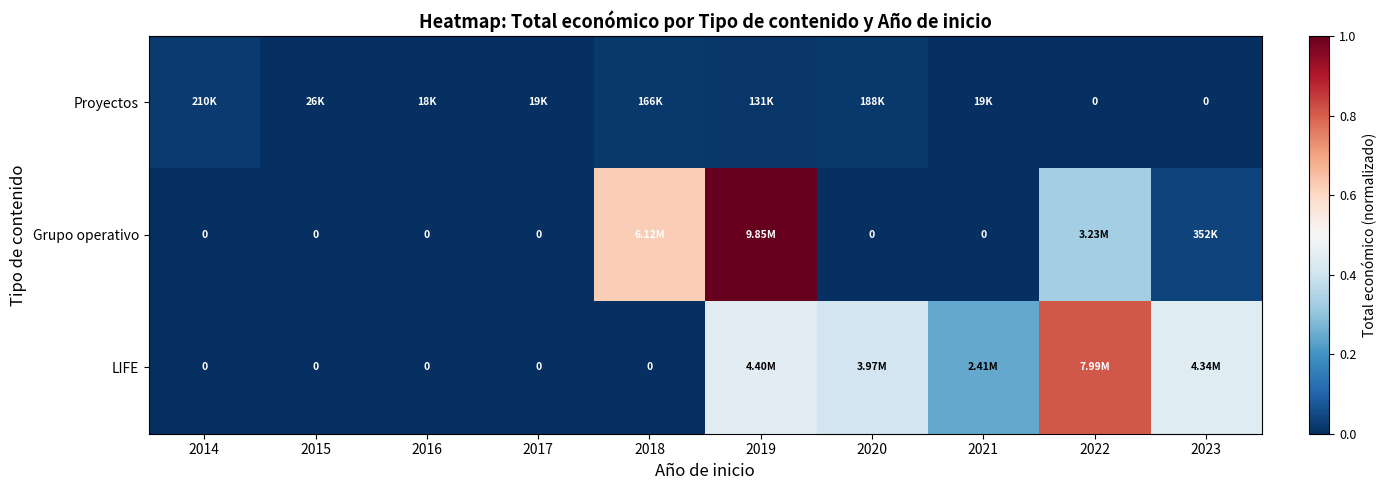

What is the highest value of the LIFE series?

0.8